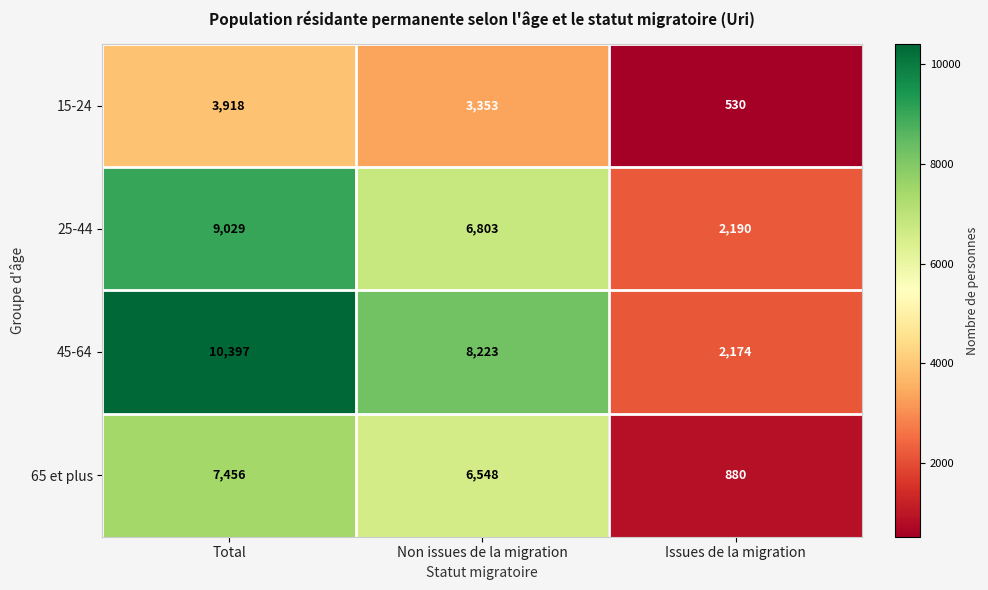

The value of 25-44 at Total is 13103. True or false?

False